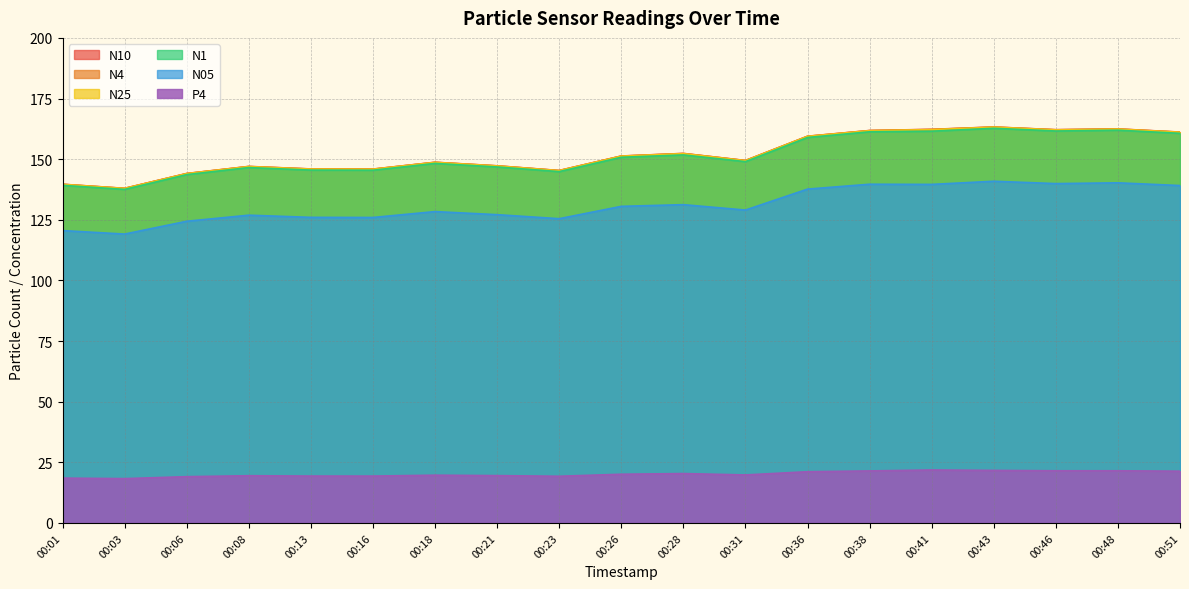

Reading left to right, what are all the values shown in this chart?

N10: 139.7	138.0	144.1	147.0	146.0	145.9	148.7	147.2	145.3	151.3	152.4	149.4	159.4	161.8	162.3	163.3	162.1	162.5	161.2
N4: 139.6	137.9	144.1	147.0	145.9	145.9	148.7	147.2	145.3	151.3	152.3	149.4	159.4	161.8	162.2	163.2	162.1	162.4	161.1
N25: 139.6	137.9	144.0	146.9	145.9	145.8	148.6	147.2	145.2	151.2	152.2	149.4	159.4	161.7	162.2	163.2	162.1	162.4	161.1
N1: 139.2	137.5	143.6	146.5	145.5	145.4	148.2	146.8	144.9	150.8	151.7	149.0	158.9	161.3	161.5	162.7	161.6	161.9	160.7
N05: 120.5	119.1	124.4	126.9	126.0	126.0	128.4	127.1	125.5	130.5	131.2	129.0	137.7	139.7	139.6	140.9	139.9	140.2	139.1
P4: 18.5	18.3	19.1	19.5	19.3	19.3	19.7	19.5	19.2	20.1	20.4	19.8	21.1	21.4	21.8	21.7	21.5	21.5	21.3